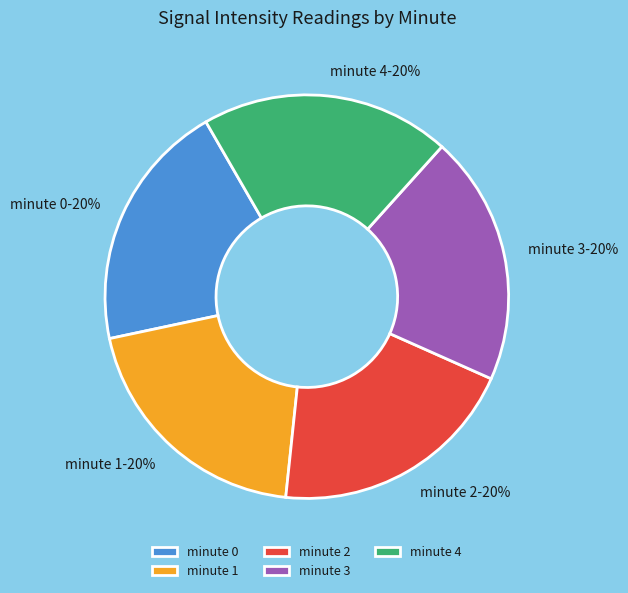

Combined, do minute 1 and minute 0 account for over 50%?

No